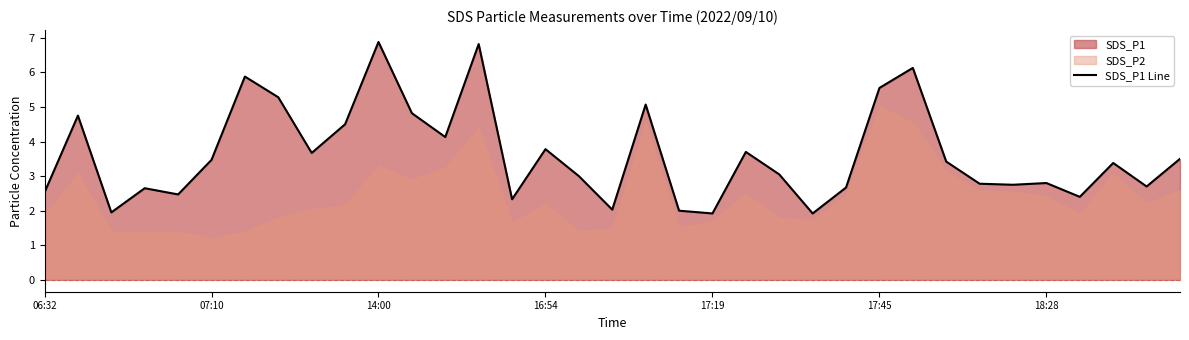

What is the smallest value displayed?

1.9